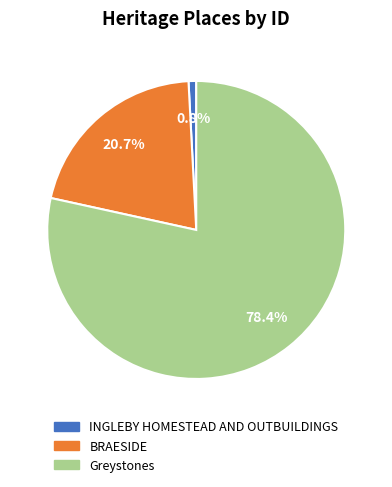

To the nearest percent, what is the difference between the BRAESIDE and Greystones slice percentages?

58%